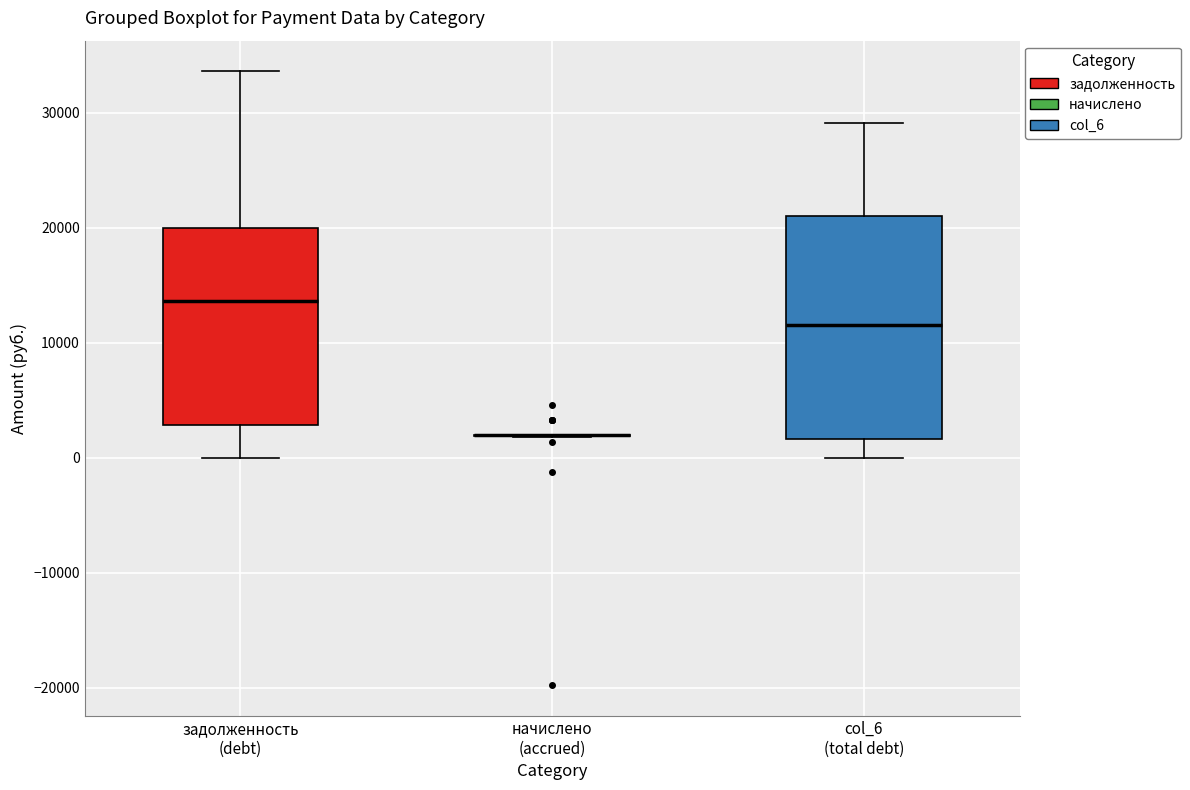

Reading left to right, read every box against the y-axis: the position of its median line, the range the box covers, and the ends of its whiskers. The values are not printed on the chart, so give them approximately, as read against the axis.

задолженность (debt): median 14000, box 3000 to 20000, whiskers 0 to 34000
начислено (accrued): box collapsed to a line at 2000, whiskers 2000 to 2000
col_6 (total debt): median 12000, box 2000 to 21000, whiskers 0 to 29000